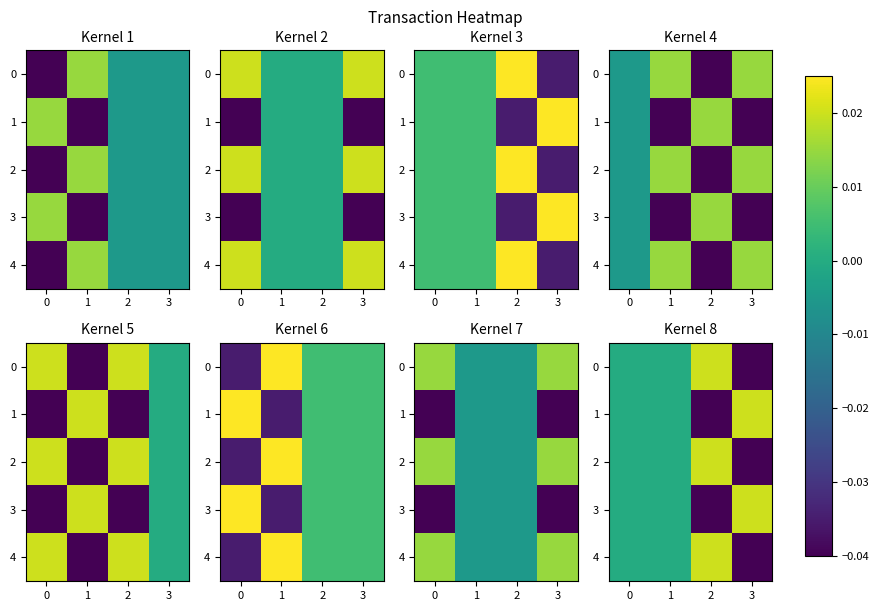

Which series changed the most between 0 and 2?

row_0